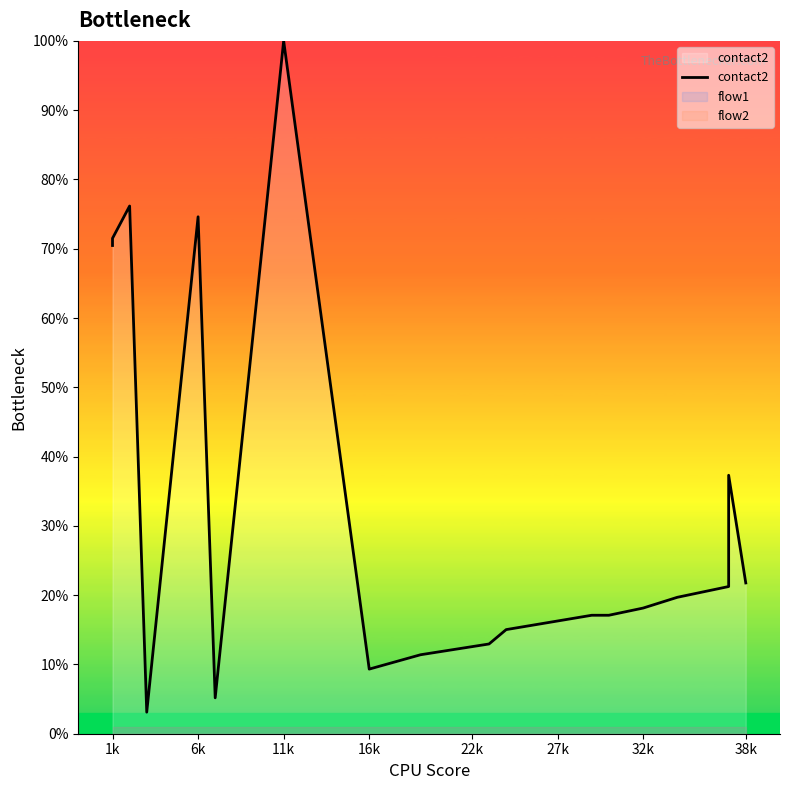

What is the maximum value shown in the chart?

100.0